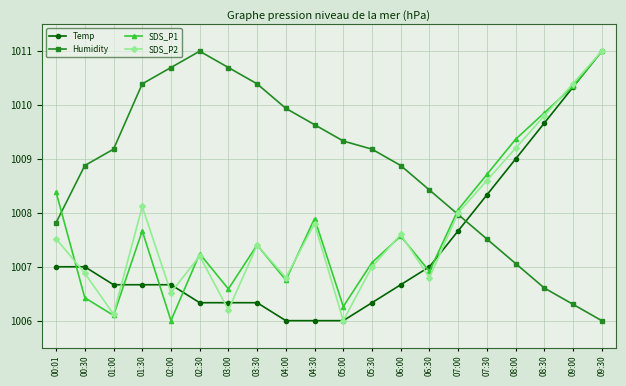

True or false: Temp has a value of 499.6 at 04:30.

False